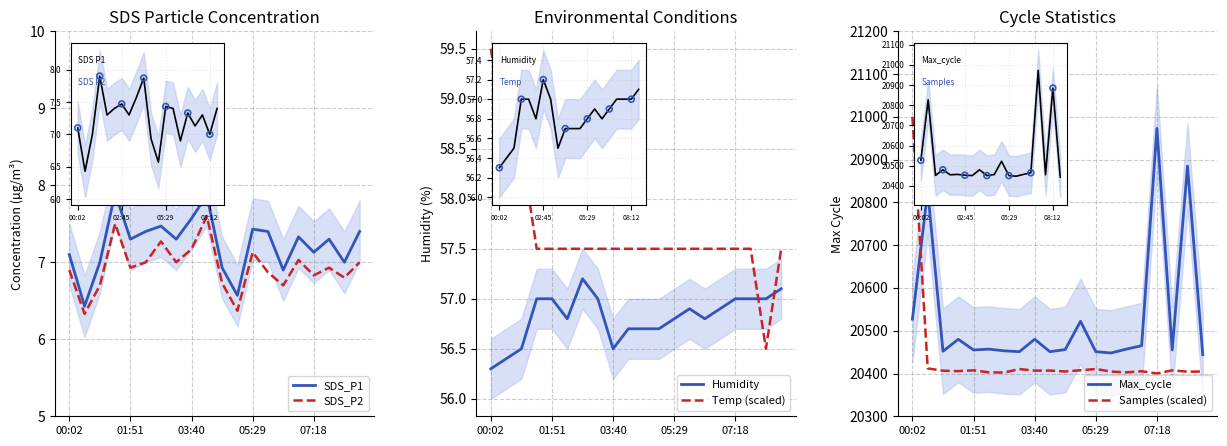

What is the total value across all series at 17?

40991.1